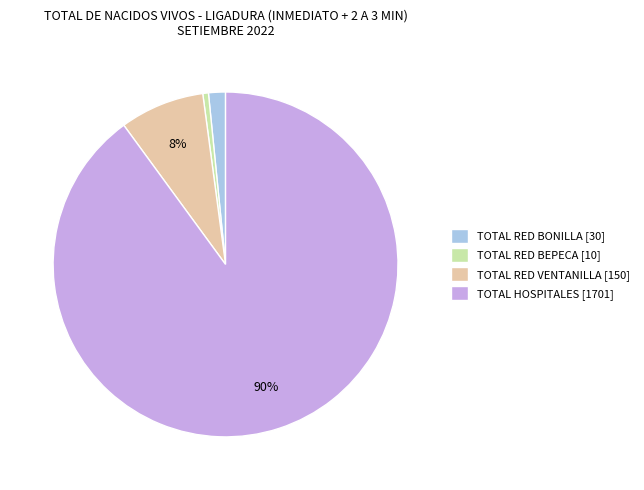

To the nearest percent, what is the average slice percentage?

25%